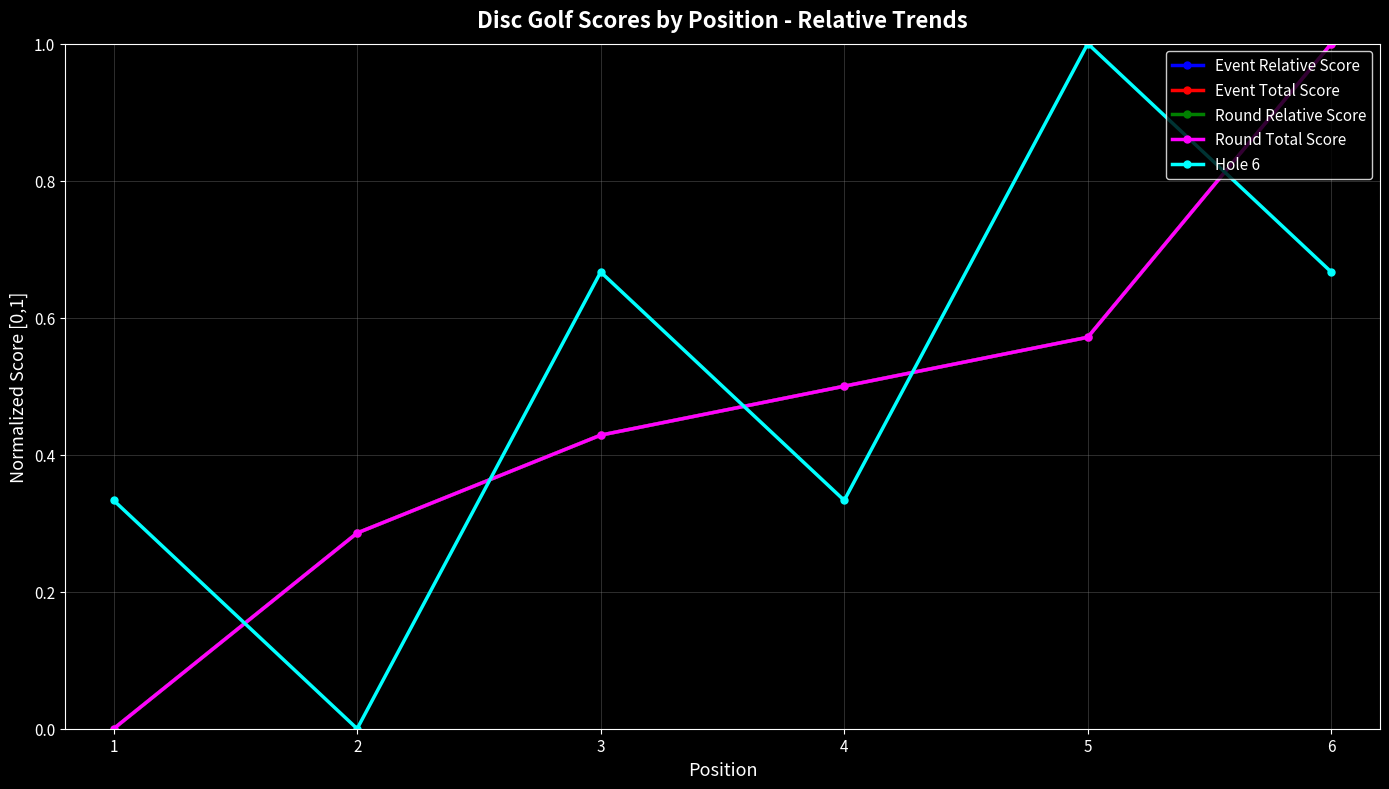

Is this an area chart (filled region under the line)?

No